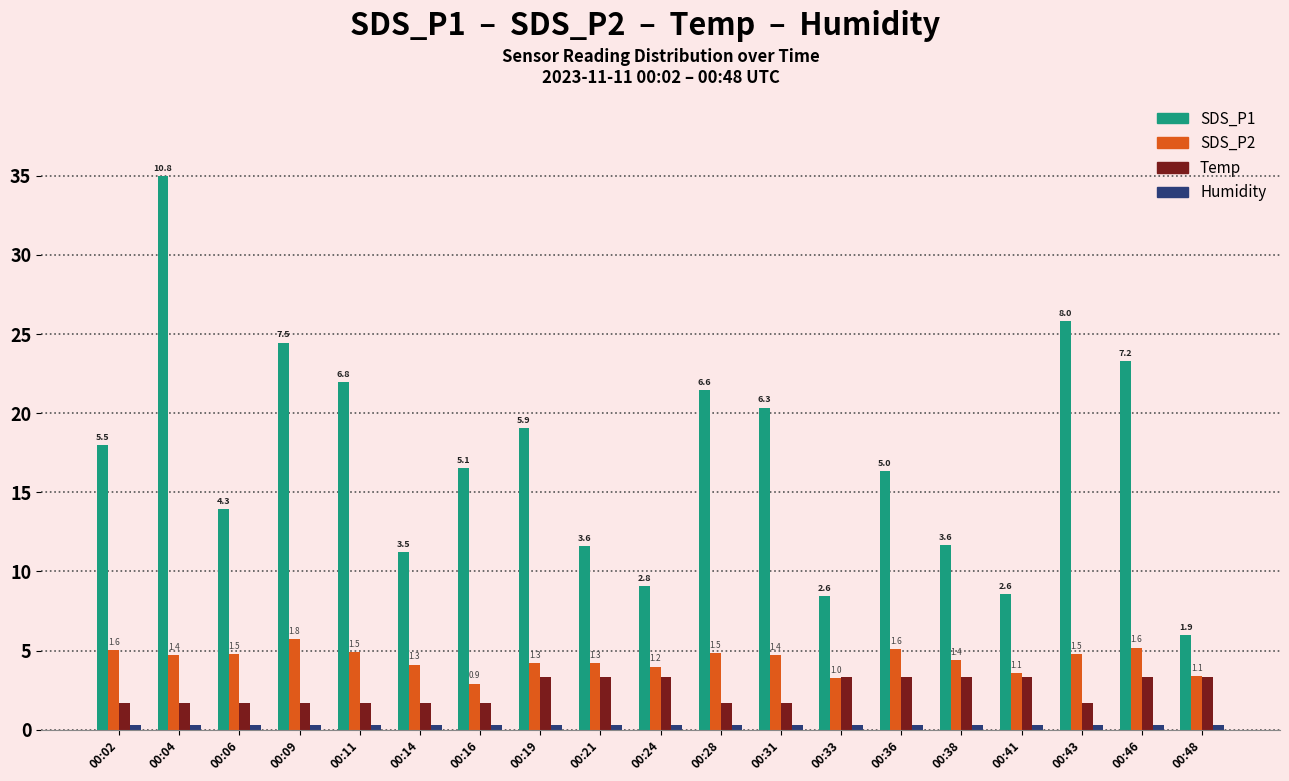

Are the bars grouped side by side (vs. stacked)?

Yes